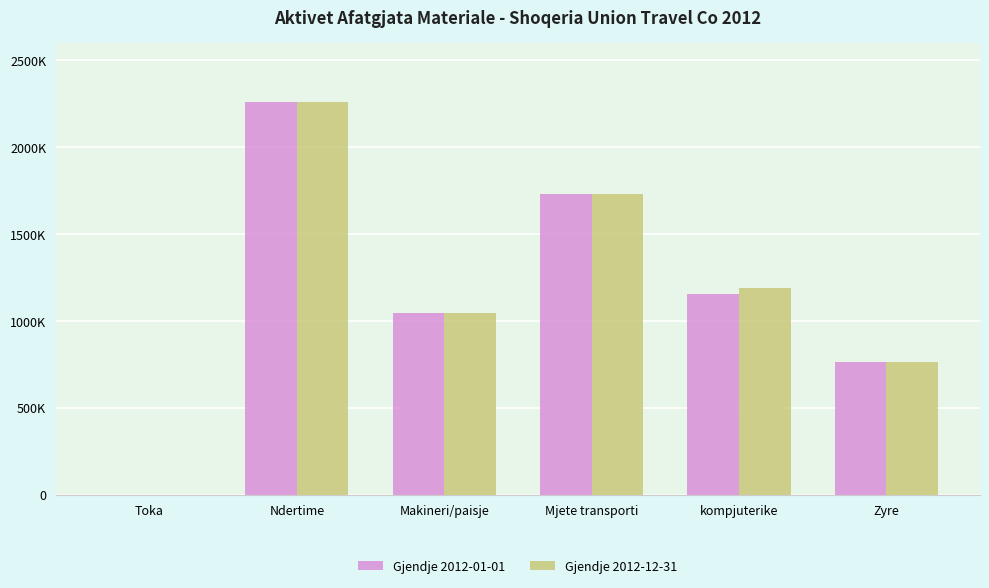

What is the sum of the Gjendje 2012-12-31 values at kompjuterike and Toka?

1187100.4